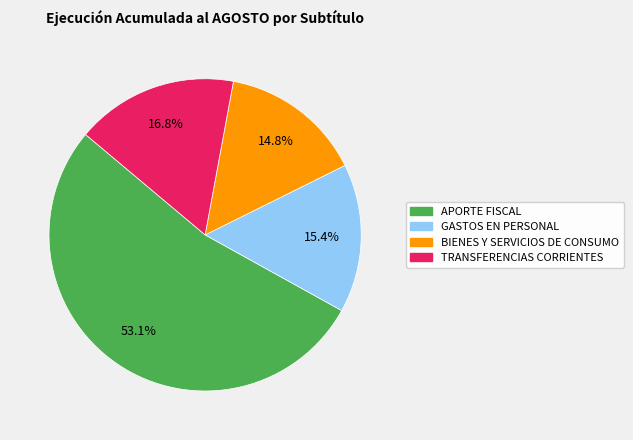

Does any single category account for the majority?

Yes